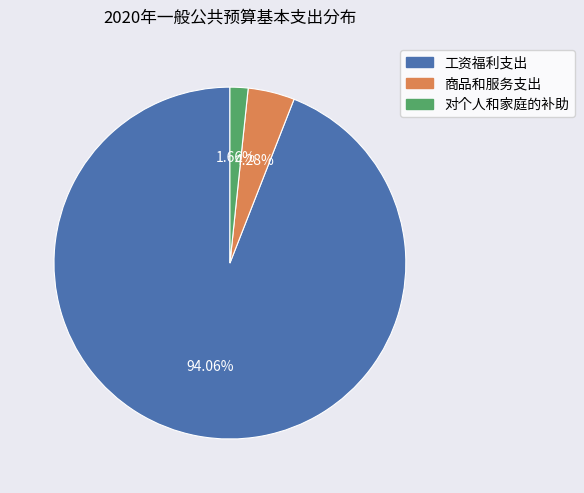

True or false: 工资福利支出 accounts for 80% of the total.

False